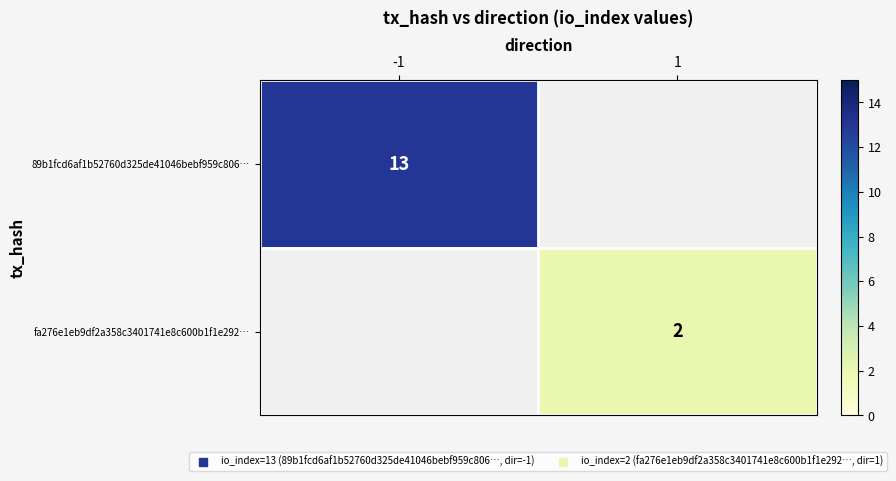

List the series in order of their peak value, lowest first.

fa276e1eb9df2a358c3401741e8c600b1f1e292…, 89b1fcd6af1b52760d325de41046bebf959c806…